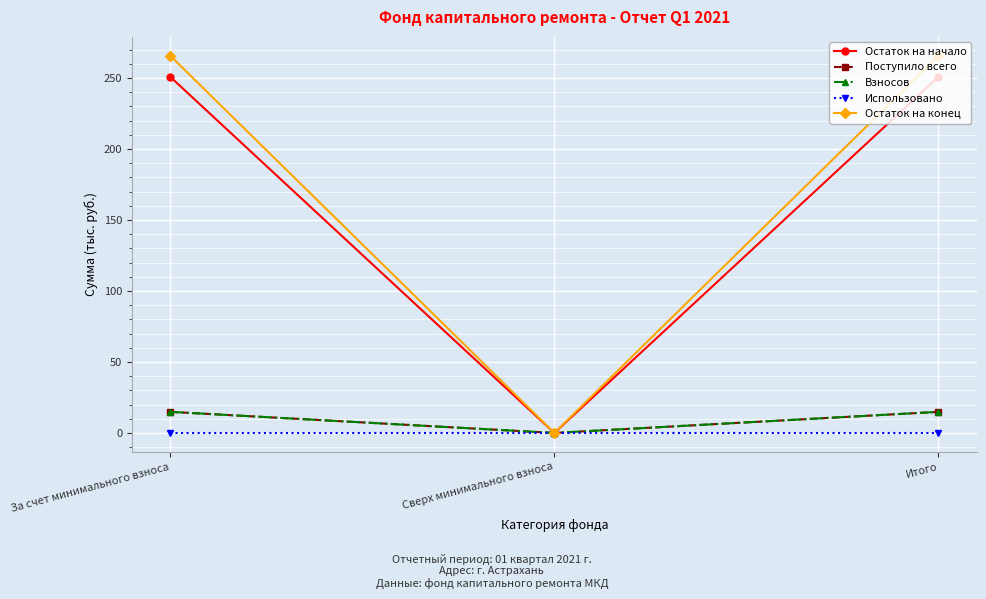

Is this an area chart (filled region under the line)?

No